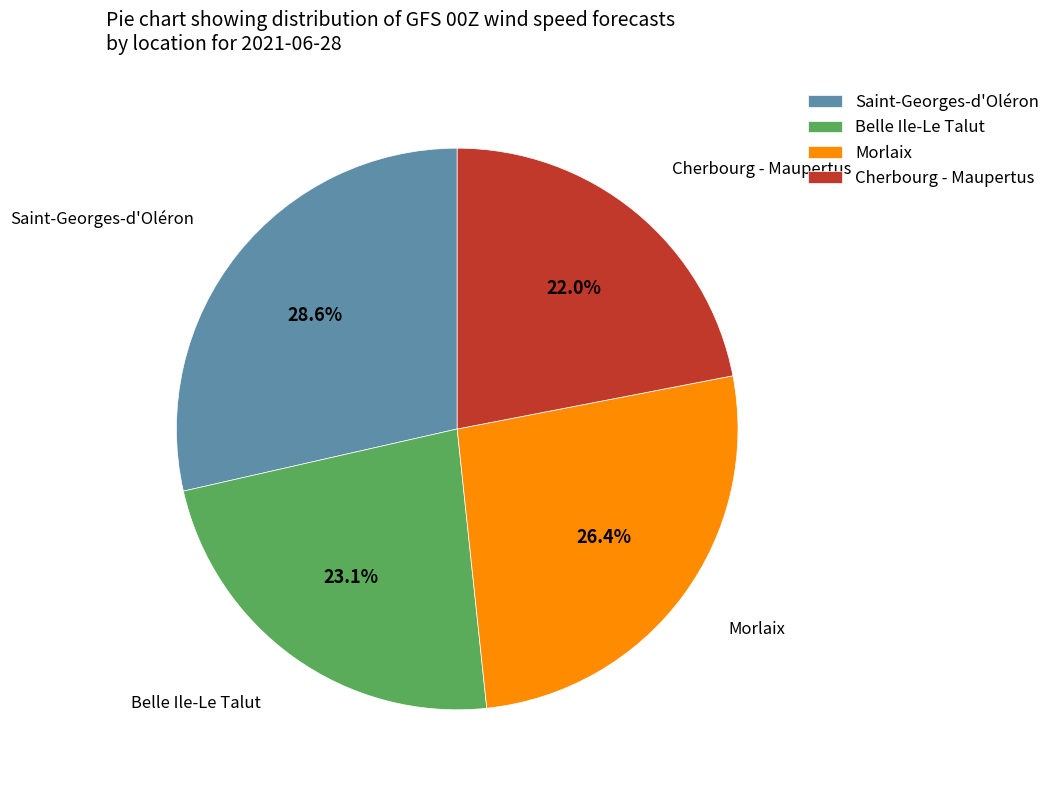

Does any single category account for the majority?

No